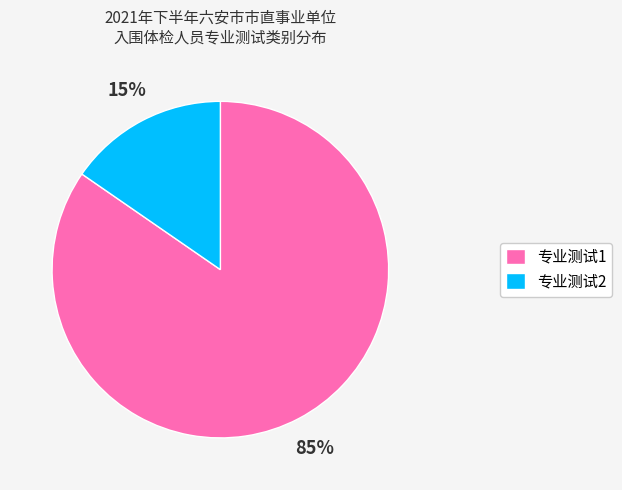

Rank the categories by value from highest to lowest.

专业测试1, 专业测试2